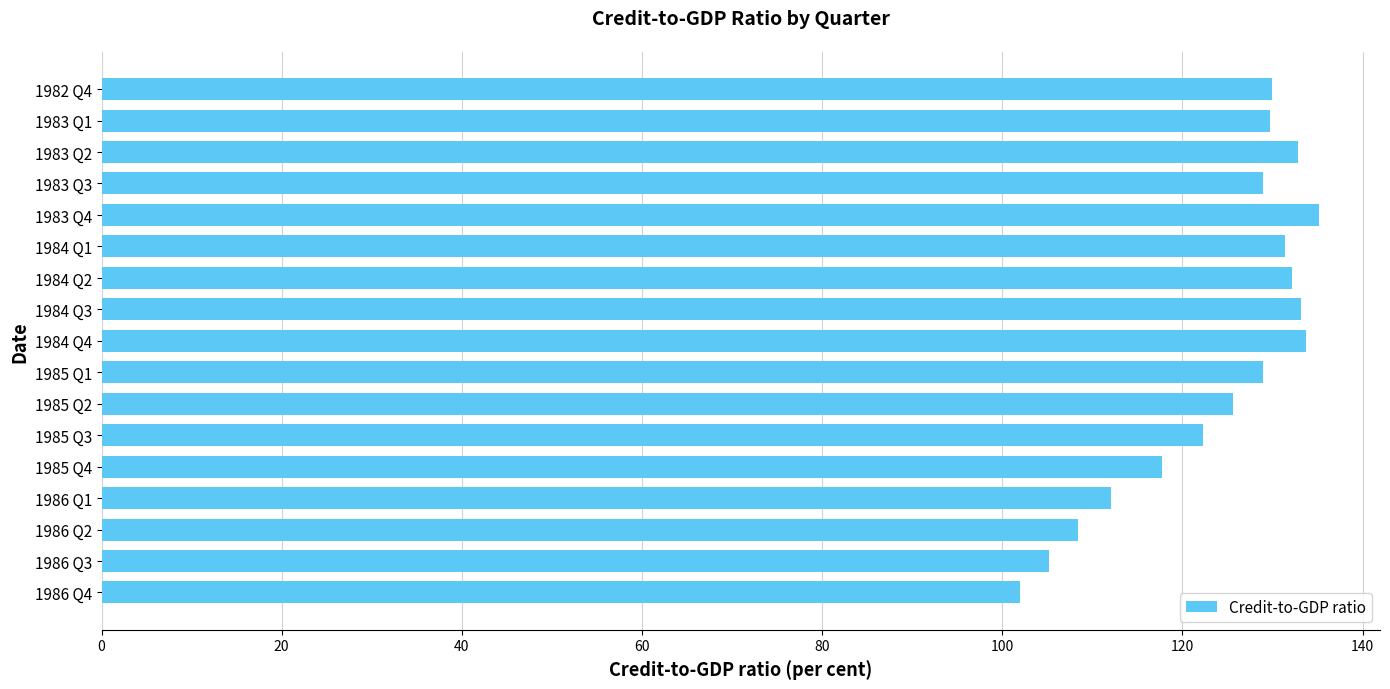

What is the difference between the maximum and minimum values?

33.3